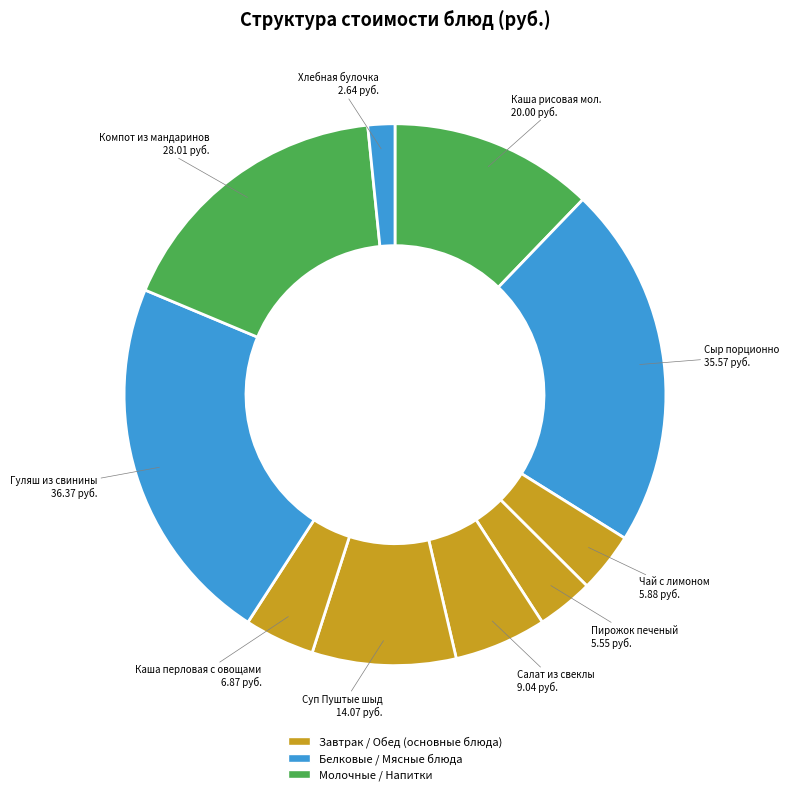

Count the number of slices in the pie.

10